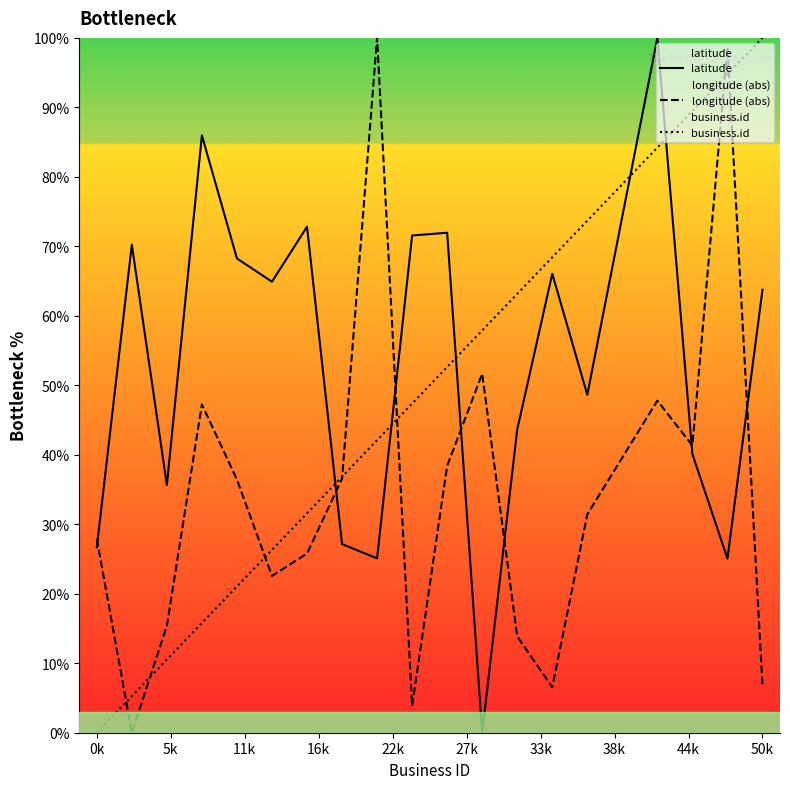

What is the difference between the highest and lowest values at 50k?

93.2